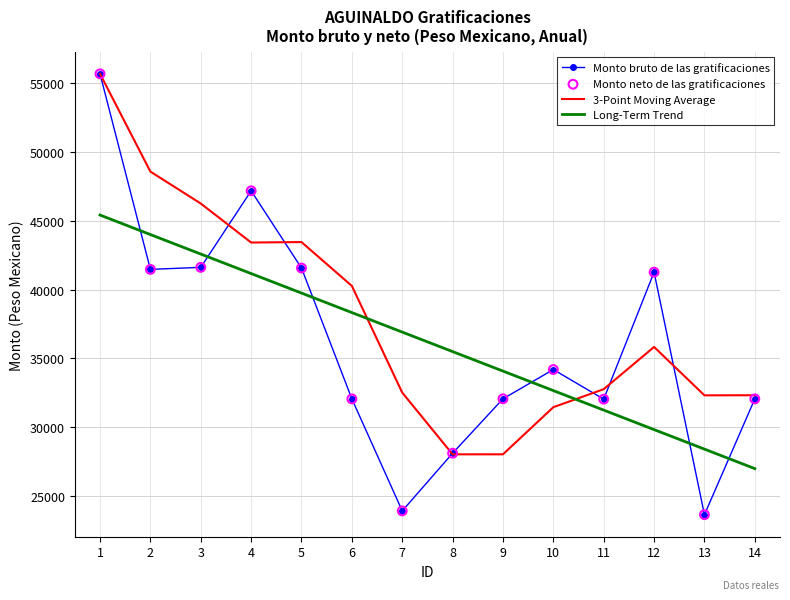

At which category is the sum across all series the highest?

1